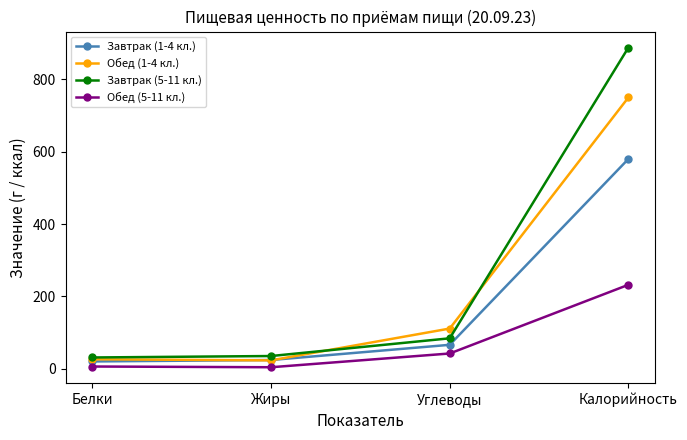

Which series has the largest range (max minus min)?

Завтрак (5-11 кл.)